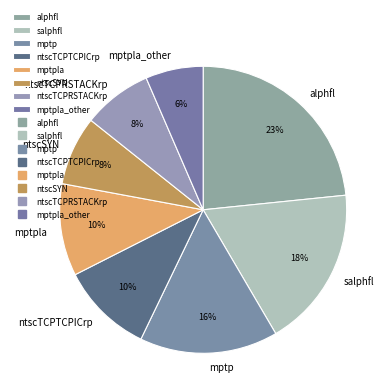

Approximately how many times larger is the value at salphfl compared to alphfl?

0.8